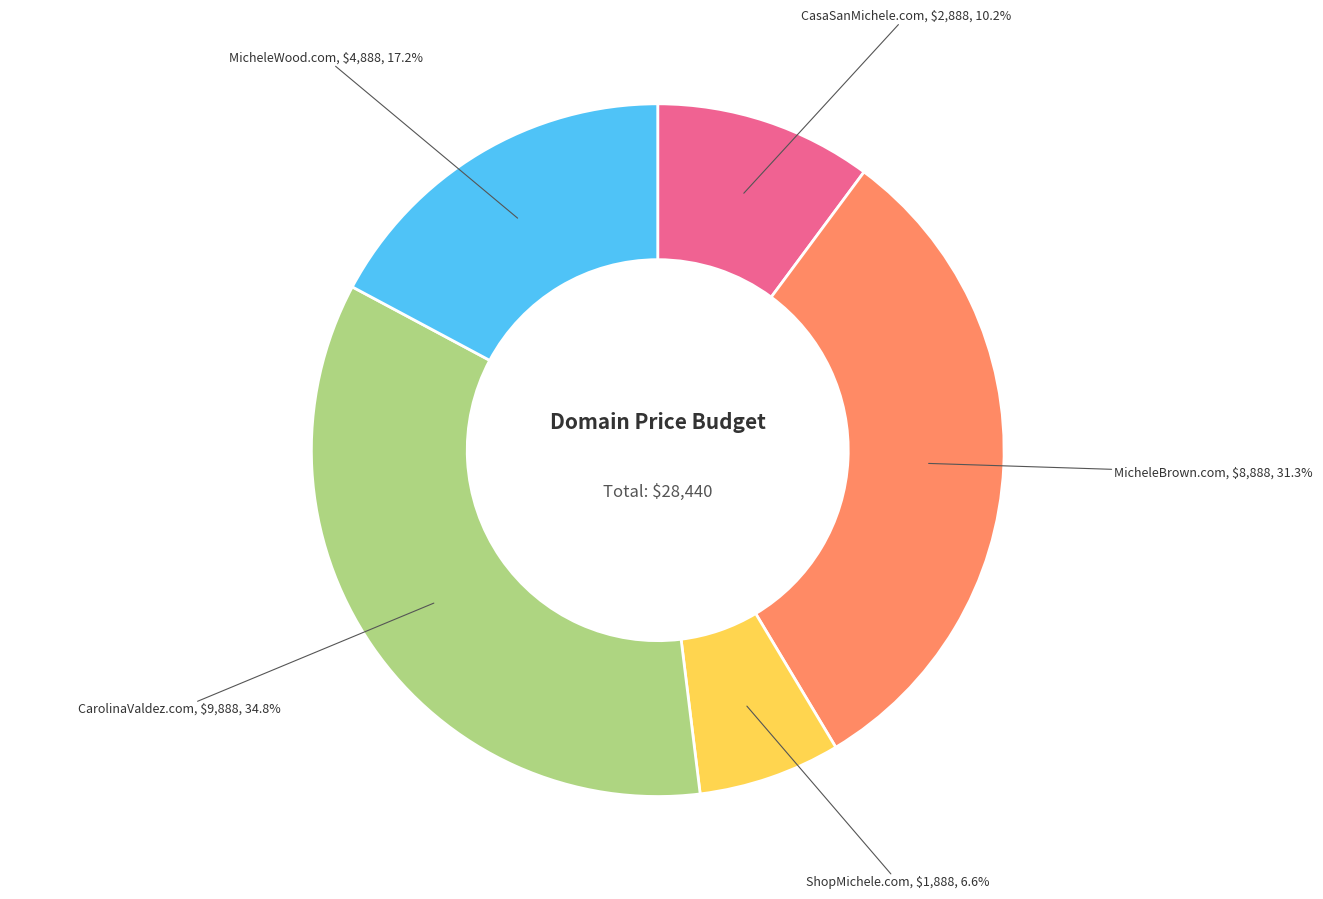

Does any single category account for the majority?

No